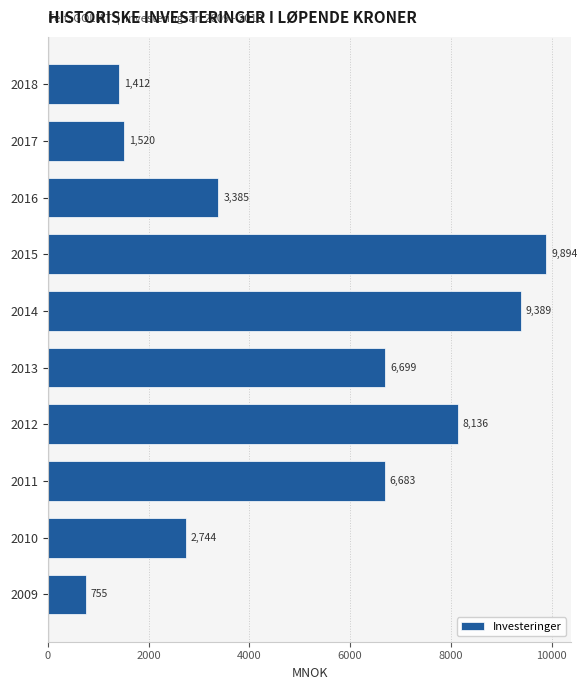

Between 2009 and 2012, which is larger?

2012